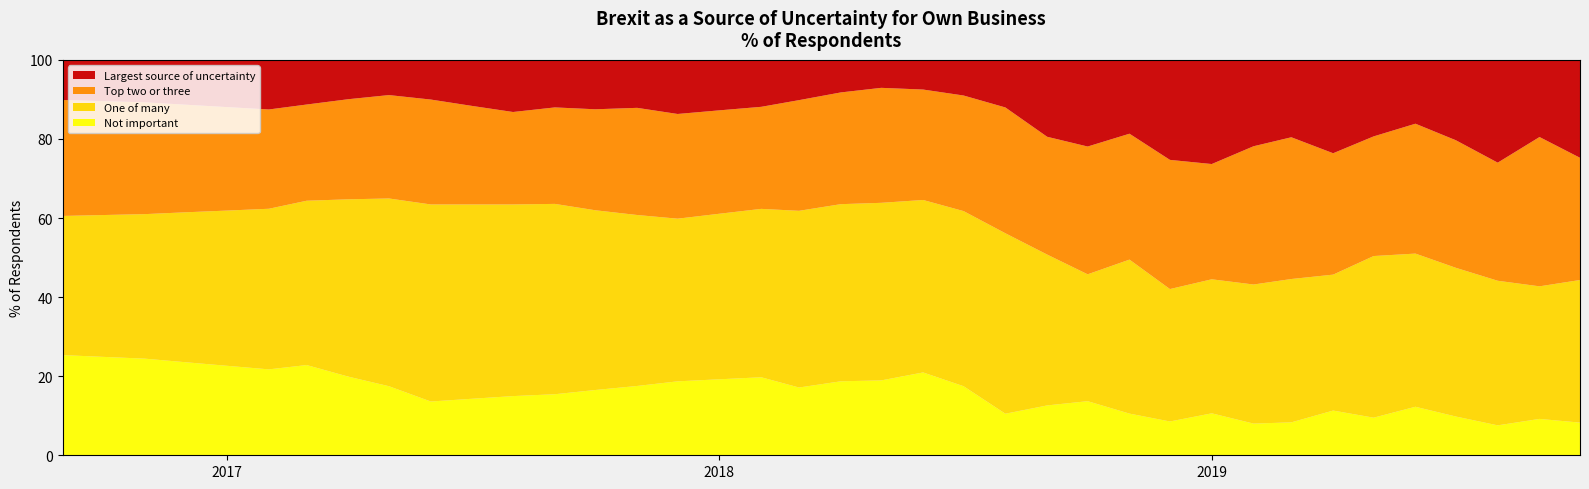

Reading right to left, transcribe all the data shown in this chart.

Not important: 2019-10-01=8.3	2019-09-01=9.2	2019-08-01=7.6	2019-07-01=9.8	2019-06-01=12.3	2019-05-01=9.5	2019-04-01=11.3	2019-03-01=8.3	2019-02-01=8.0	2019-01-01=10.6	2018-12-01=8.6	2018-11-01=10.5	2018-10-01=13.7	2018-09-01=12.6	2018-08-01=10.5	2018-07-01=17.5	2018-06-01=20.9	2018-05-01=18.9	2018-04-01=18.7	2018-03-01=17.1	2018-02-01=19.7	2018-01-01=19.2	2017-12-01=18.7	2017-11-01=17.5	2017-10-01=16.5	2017-09-01=15.4	2017-08-01=15.0	2017-07-01=14.3	2017-06-01=13.6	2017-05-01=17.5	2017-04-01=19.9	2017-03-01=22.8	2017-02-01=21.7	2017-01-01=22.6	2016-12-01=23.5	2016-11-01=24.4	2016-10-01=24.9	2016-09-01=25.3
One of many: 2019-10-01=36.1	2019-09-01=33.5	2019-08-01=36.6	2019-07-01=37.6	2019-06-01=38.7	2019-05-01=40.9	2019-04-01=34.4	2019-03-01=36.2	2019-02-01=35.2	2019-01-01=33.9	2018-12-01=33.5	2018-11-01=39.0	2018-10-01=32.1	2018-09-01=38.1	2018-08-01=45.6	2018-07-01=44.3	2018-06-01=43.6	2018-05-01=44.9	2018-04-01=44.8	2018-03-01=44.7	2018-02-01=42.6	2018-01-01=41.9	2017-12-01=41.1	2017-11-01=43.2	2017-10-01=45.5	2017-09-01=48.1	2017-08-01=48.5	2017-07-01=49.2	2017-06-01=49.8	2017-05-01=47.5	2017-04-01=44.9	2017-03-01=41.6	2017-02-01=40.6	2017-01-01=39.3	2016-12-01=37.9	2016-11-01=36.5	2016-10-01=35.9	2016-09-01=35.2
Top two or three: 2019-10-01=30.9	2019-09-01=37.8	2019-08-01=29.9	2019-07-01=32.3	2019-06-01=32.9	2019-05-01=30.3	2019-04-01=30.7	2019-03-01=35.9	2019-02-01=35.0	2019-01-01=29.1	2018-12-01=32.7	2018-11-01=31.8	2018-10-01=32.3	2018-09-01=29.8	2018-08-01=31.8	2018-07-01=29.2	2018-06-01=27.9	2018-05-01=29.1	2018-04-01=28.3	2018-03-01=28.0	2018-02-01=25.8	2018-01-01=26.1	2017-12-01=26.5	2017-11-01=27.1	2017-10-01=25.5	2017-09-01=24.4	2017-08-01=23.4	2017-07-01=24.9	2017-06-01=26.5	2017-05-01=26.1	2017-04-01=25.3	2017-03-01=24.3	2017-02-01=25.1	2017-01-01=26.2	2016-12-01=27.2	2016-11-01=28.3	2016-10-01=28.8	2016-09-01=29.3
Largest source of uncertainty: 2019-10-01=24.8	2019-09-01=19.5	2019-08-01=26.0	2019-07-01=20.3	2019-06-01=16.1	2019-05-01=19.3	2019-04-01=23.6	2019-03-01=19.6	2019-02-01=21.8	2019-01-01=26.3	2018-12-01=25.3	2018-11-01=18.7	2018-10-01=21.9	2018-09-01=19.4	2018-08-01=12.0	2018-07-01=9.0	2018-06-01=7.5	2018-05-01=7.1	2018-04-01=8.2	2018-03-01=10.2	2018-02-01=11.9	2018-01-01=12.8	2017-12-01=13.7	2017-11-01=12.1	2017-10-01=12.5	2017-09-01=12.0	2017-08-01=13.2	2017-07-01=11.6	2017-06-01=10.0	2017-05-01=8.9	2017-04-01=9.9	2017-03-01=11.3	2017-02-01=12.5	2017-01-01=11.9	2016-12-01=11.3	2016-11-01=10.7	2016-10-01=10.4	2016-09-01=10.1